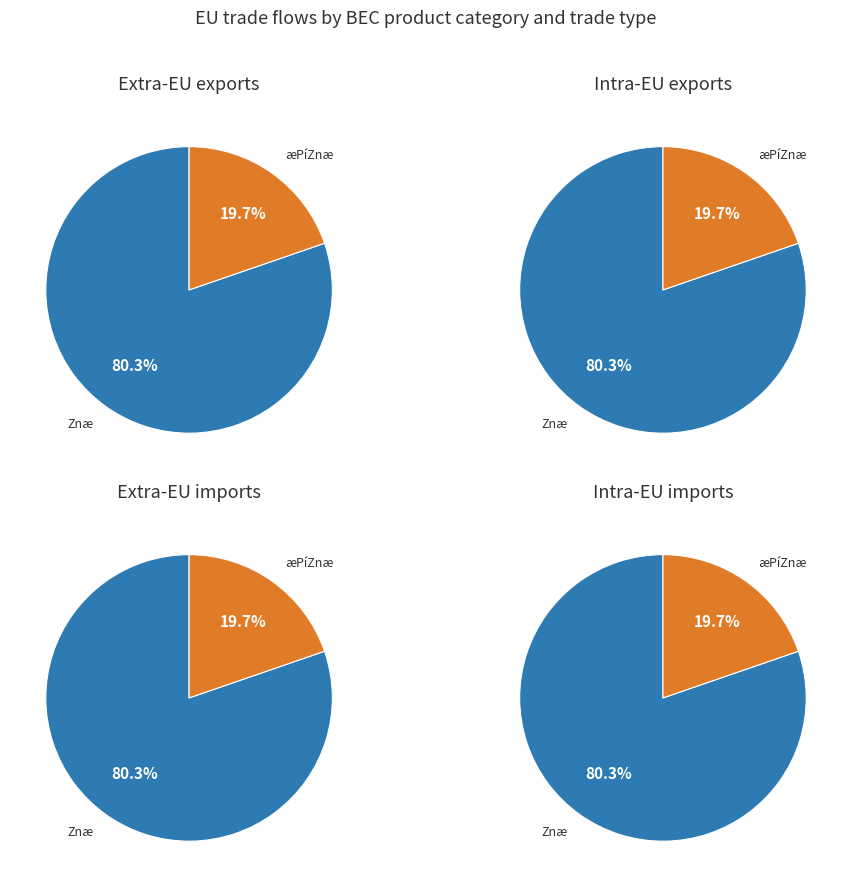

Is it true that 3.6 is 74% of the pie?

False